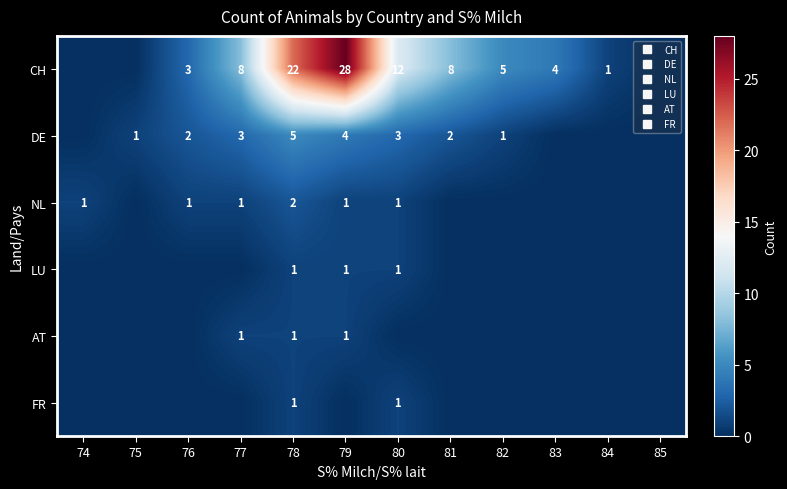

At which category does the chart reach its minimum across all series?

74